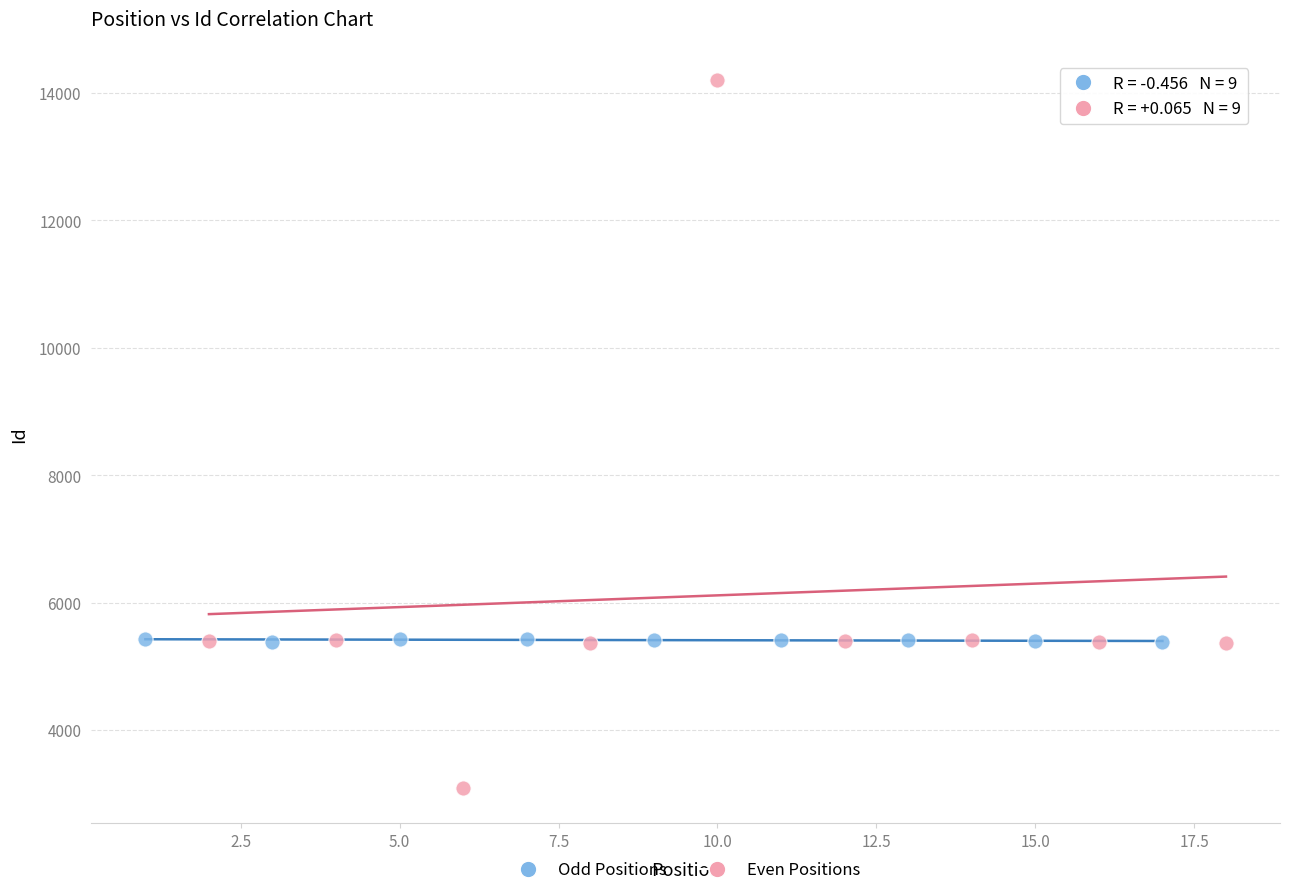

Which series has the largest Y range (max minus min)?

Even Positions